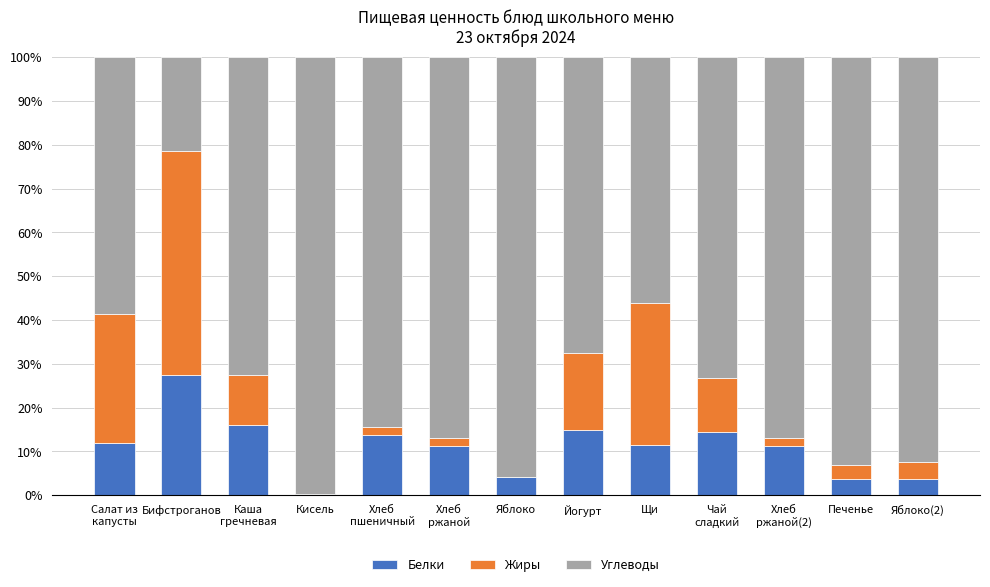

What is the highest value of the Белки series?

27.5